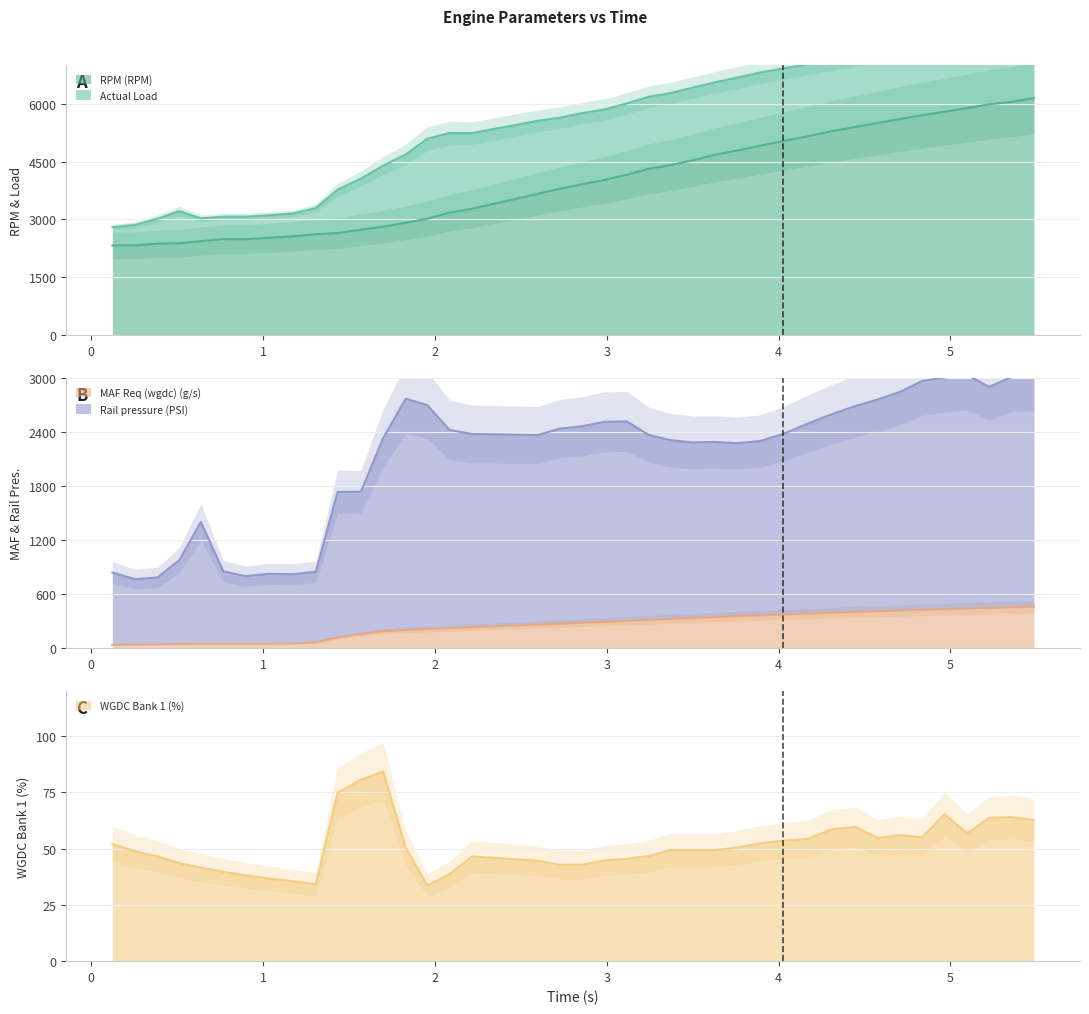

Which series changed the most between 1.434 and 5.097?

RPM (RPM)